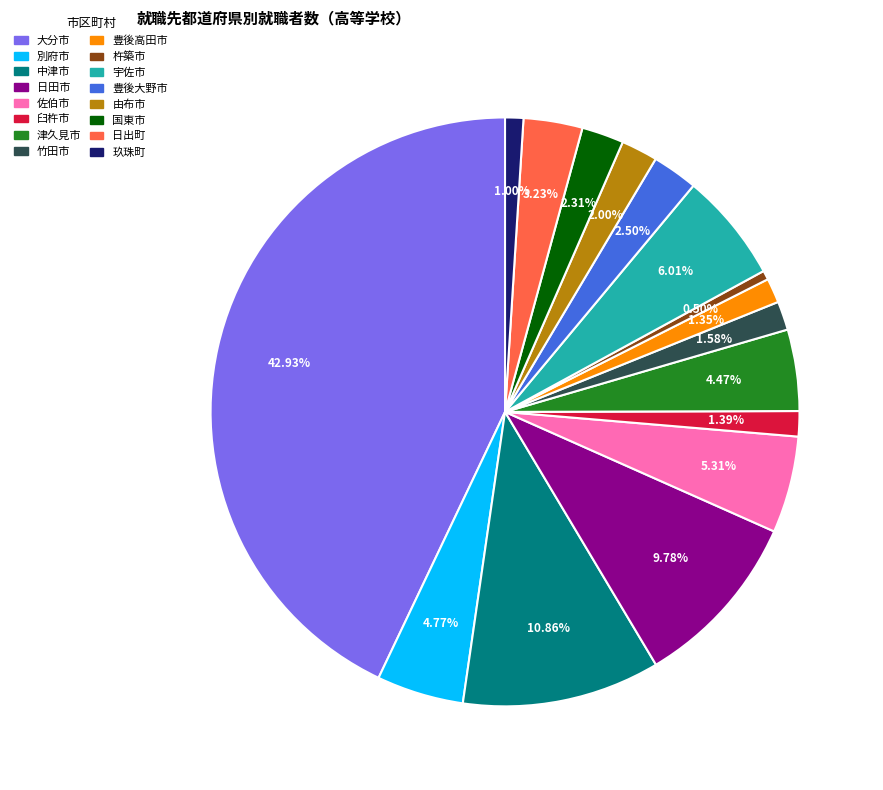

What portion of the pie excludes 日田市?

90.2%